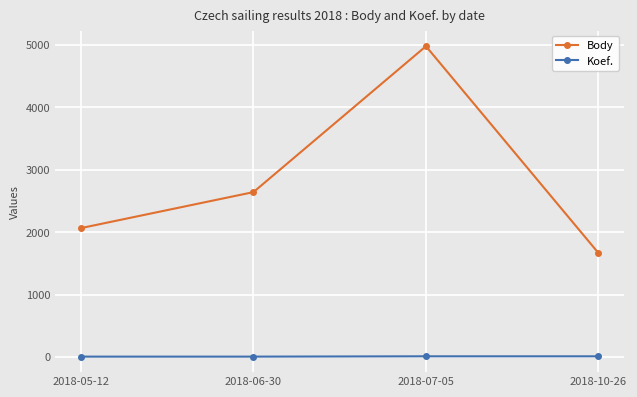

Which category has the highest value across all series?

2018-07-05